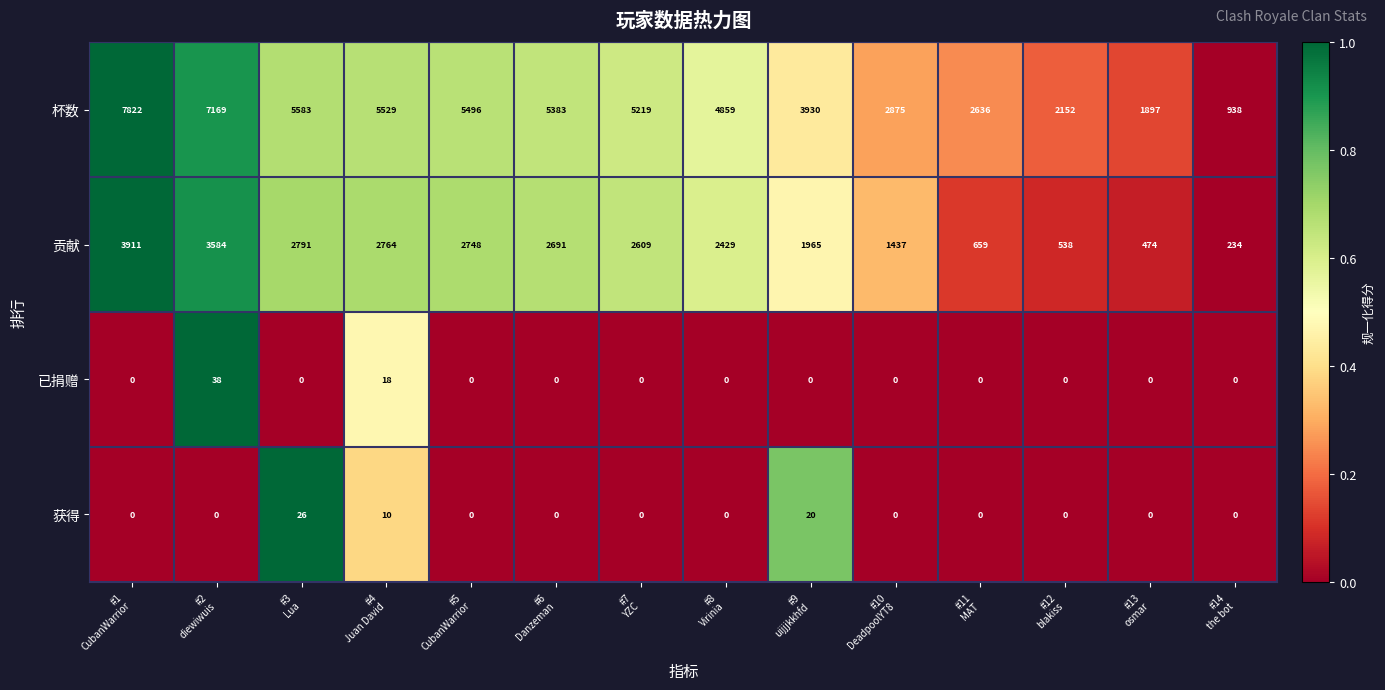

List the series in order of their peak value, lowest first.

获得, 已捐赠, 贡献, 杯数